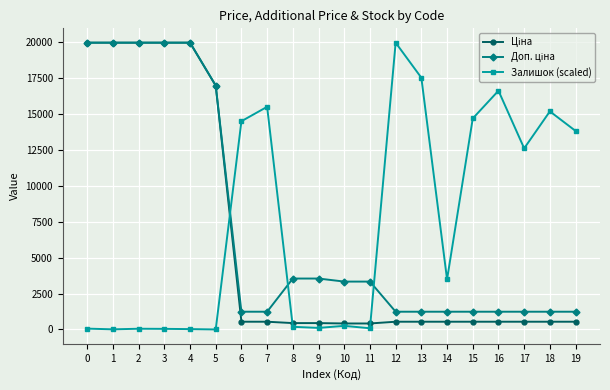

What is the greatest value displayed?

19964.2